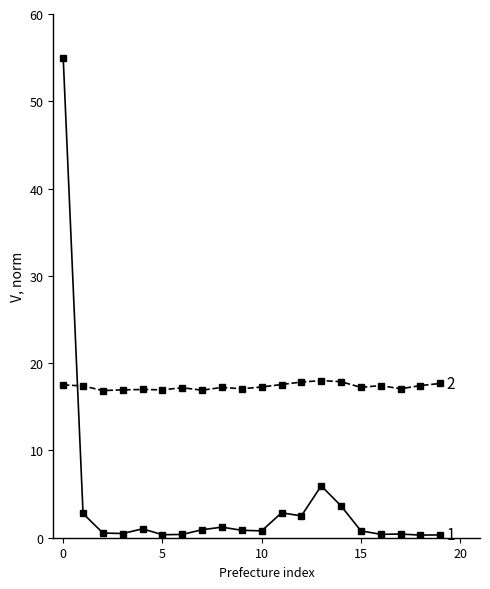

What is the maximum value shown in the chart?

55.0